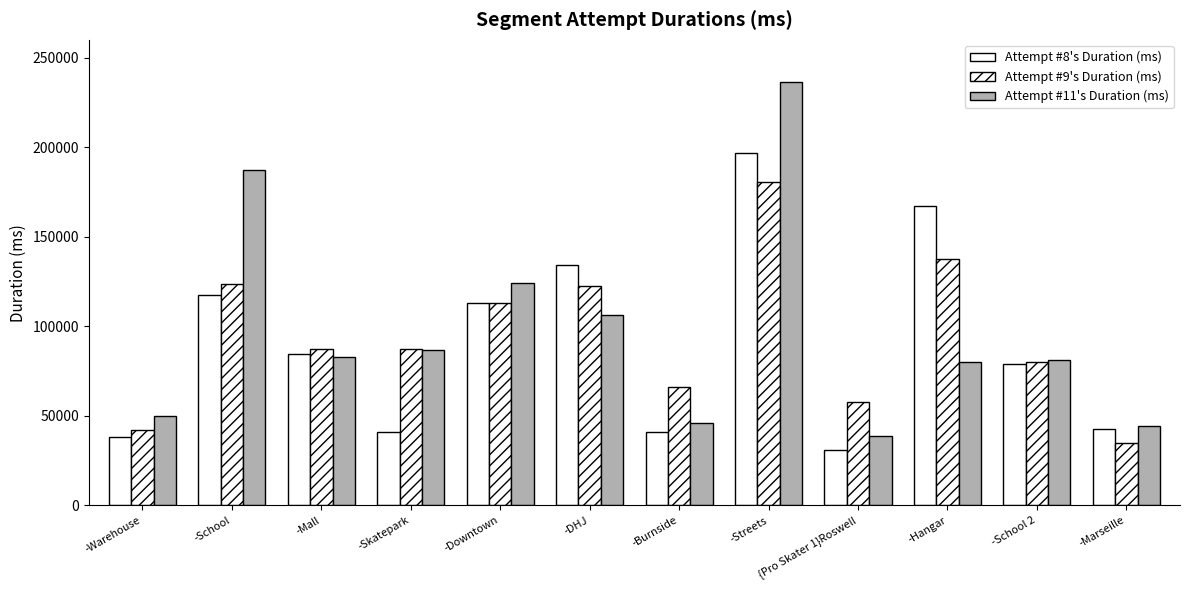

At which label does Attempt #9's Duration (ms) reach its peak?

-Streets